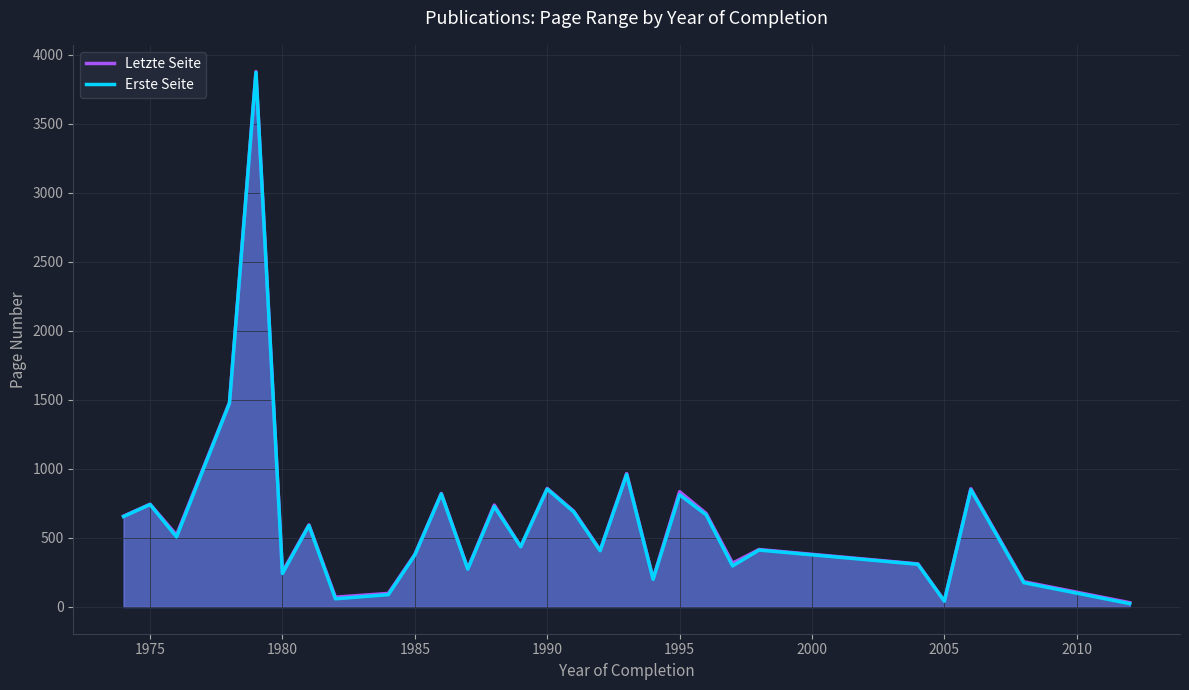

True or false: Letzte Seite has a value of 744.0 at 1975.

True